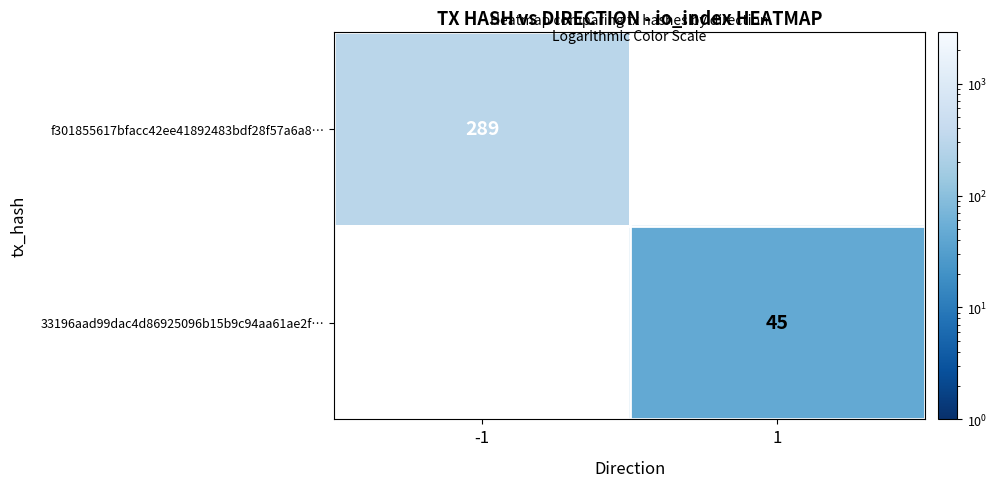

Which label corresponds to the largest value in the chart?

-1